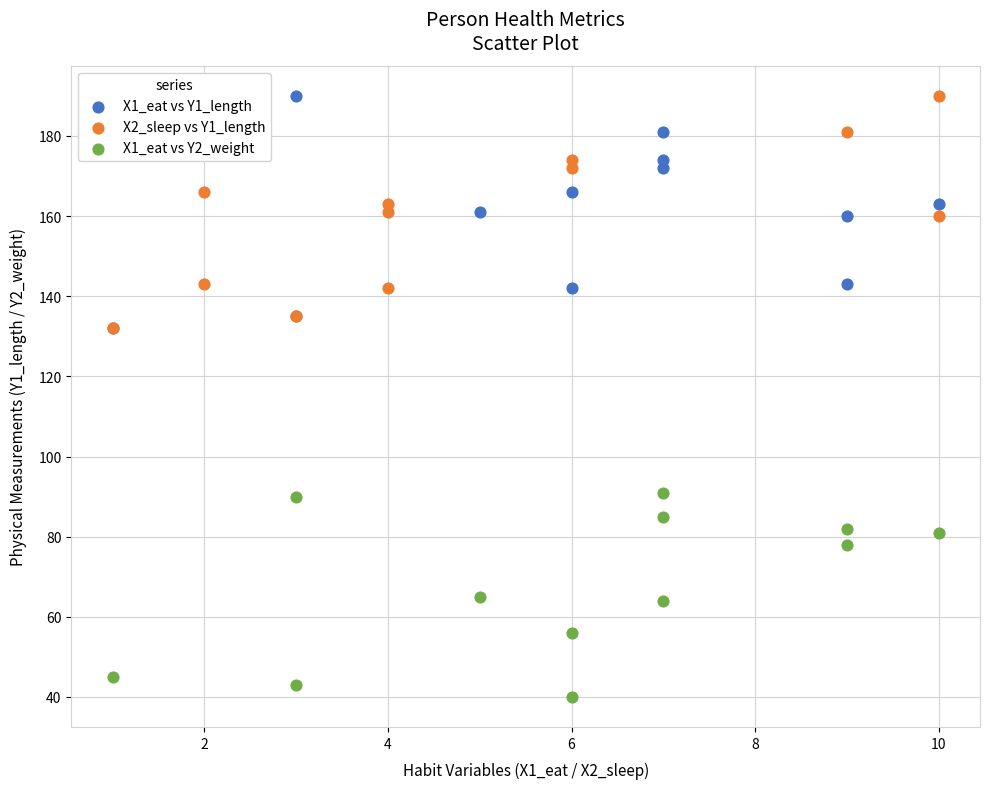

Which series reaches the minimum Y coordinate?

X1_eat vs Y2_weight